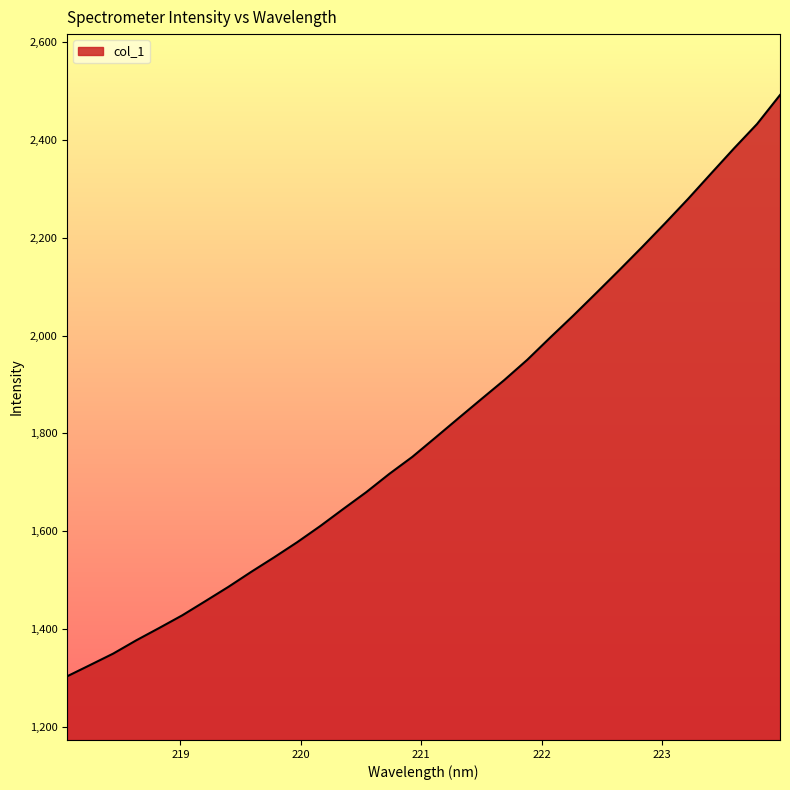

What is the smallest value displayed?

1302.8